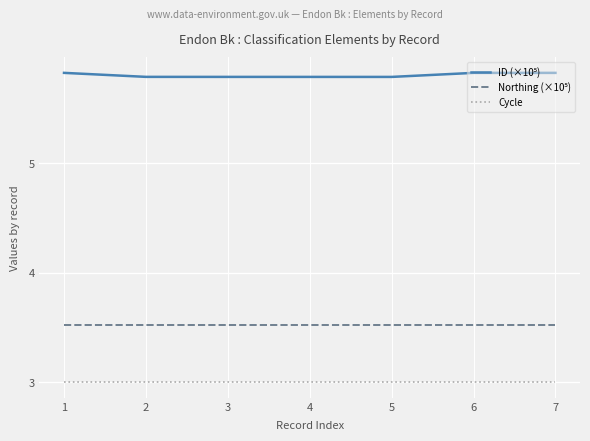

What is the difference between the highest and lowest values at 4?

2.8